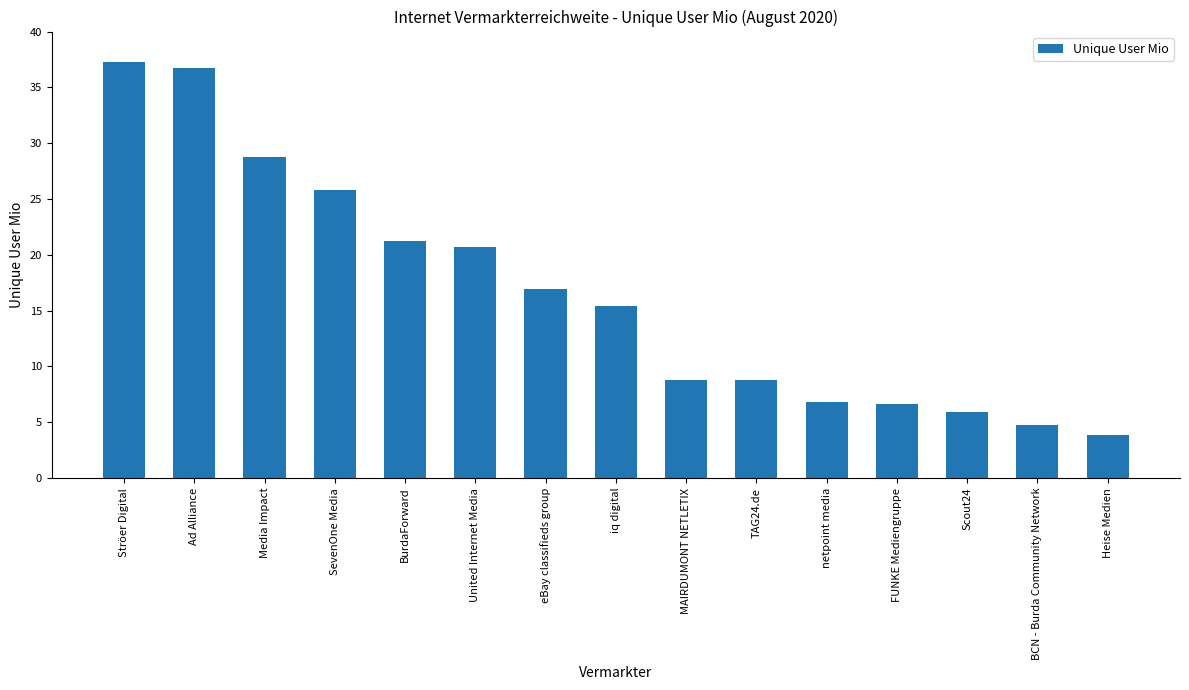

Reading left to right, what are all the values shown in this chart?

Ströer Digital=37.2	Ad Alliance=36.7	Media Impact=28.8	SevenOne Media=25.9	BurdaForward=21.2	United Internet Media=20.7	eBay classifieds group=17.0	iq digital=15.4	MAIRDUMONT NETLETIX=8.8	TAG24.de=8.8	netpoint media=6.8	FUNKE Mediengruppe=6.6	Scout24=5.9	BCN - Burda Community Network=4.8	Heise Medien=3.9